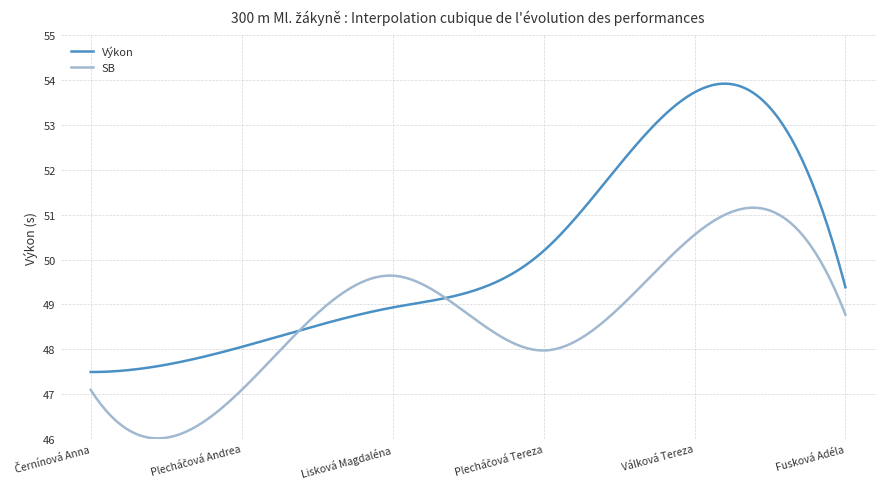

Which series has the largest range (max minus min)?

Výkon